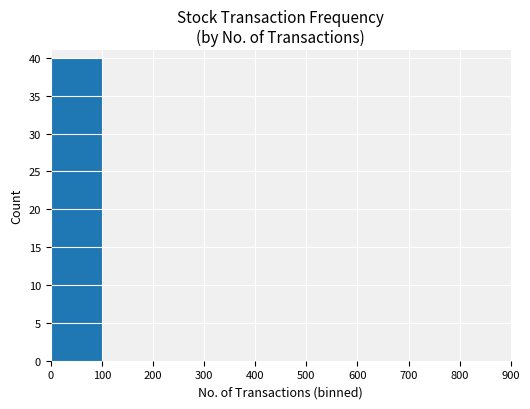

What is the maximum value shown in the chart?

40